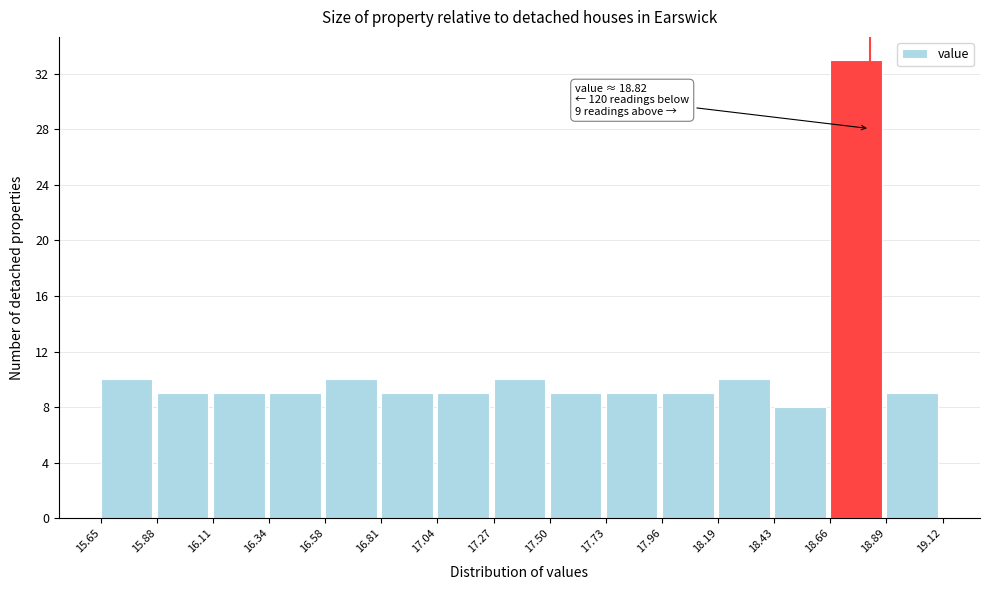

Over which range of the x-axis is the bar tallest?

18.66 to 18.89